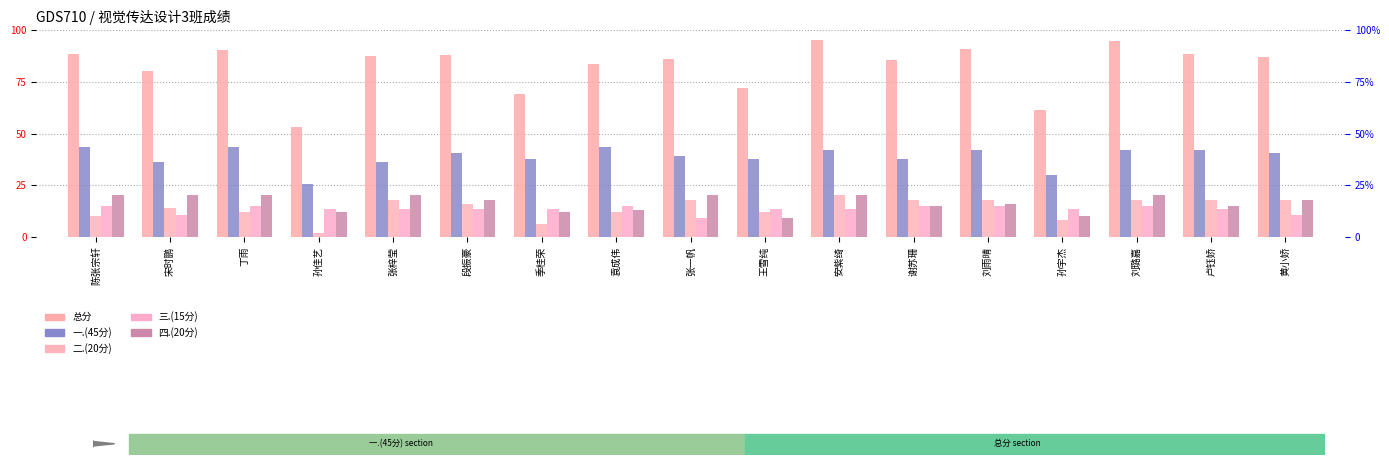

Which series has the widest spread of values?

总分